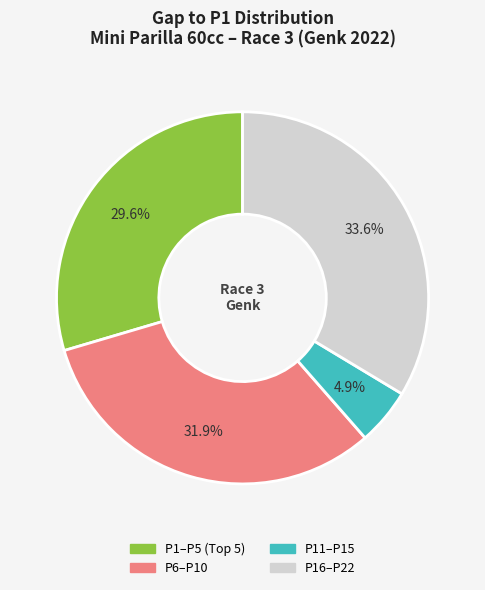

Is there a majority slice in this chart?

No